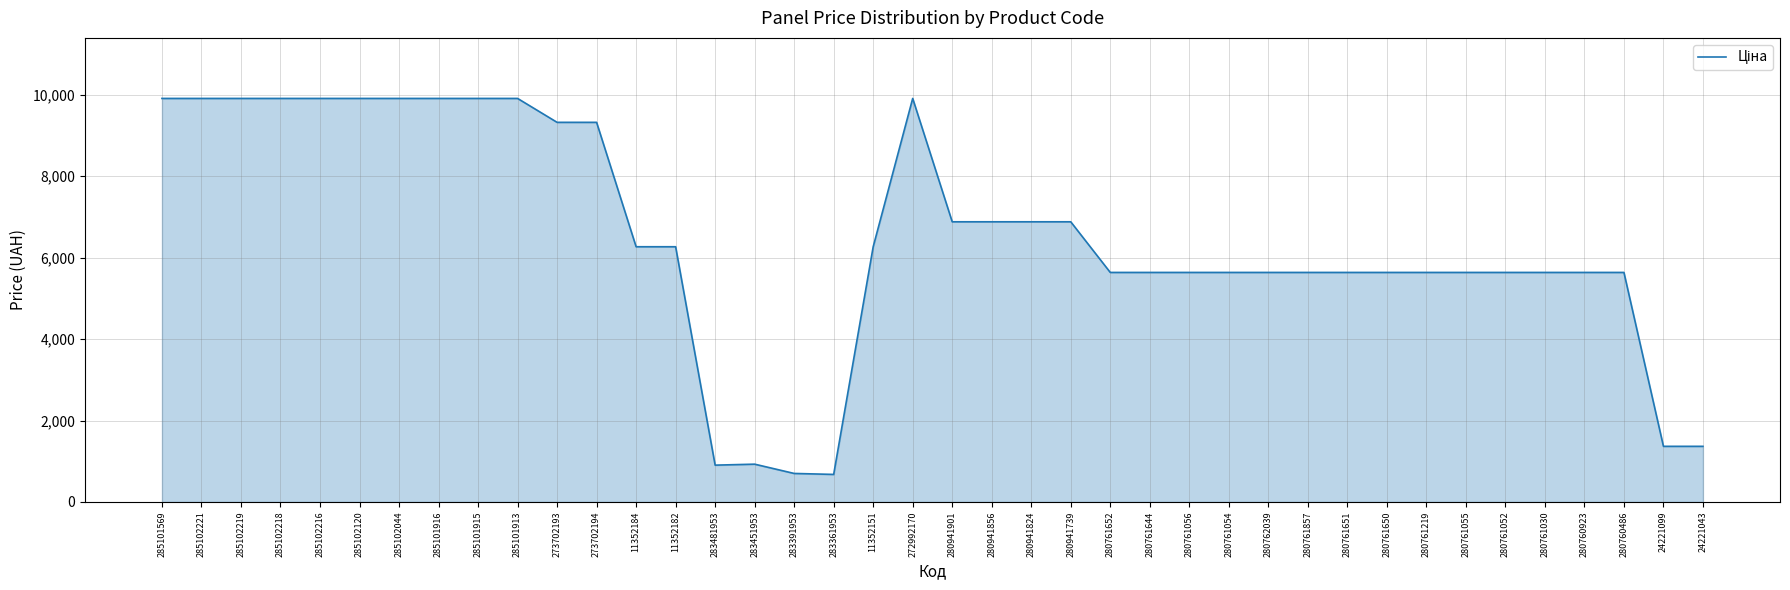

What is the smallest value displayed?

676.4